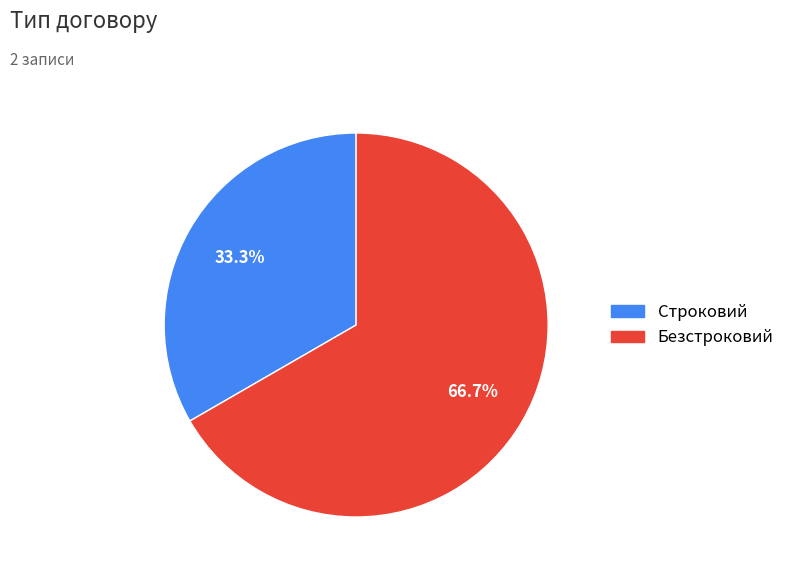

To the nearest percent, what is the difference between the Строковий and Безстроковий slice percentages?

33%